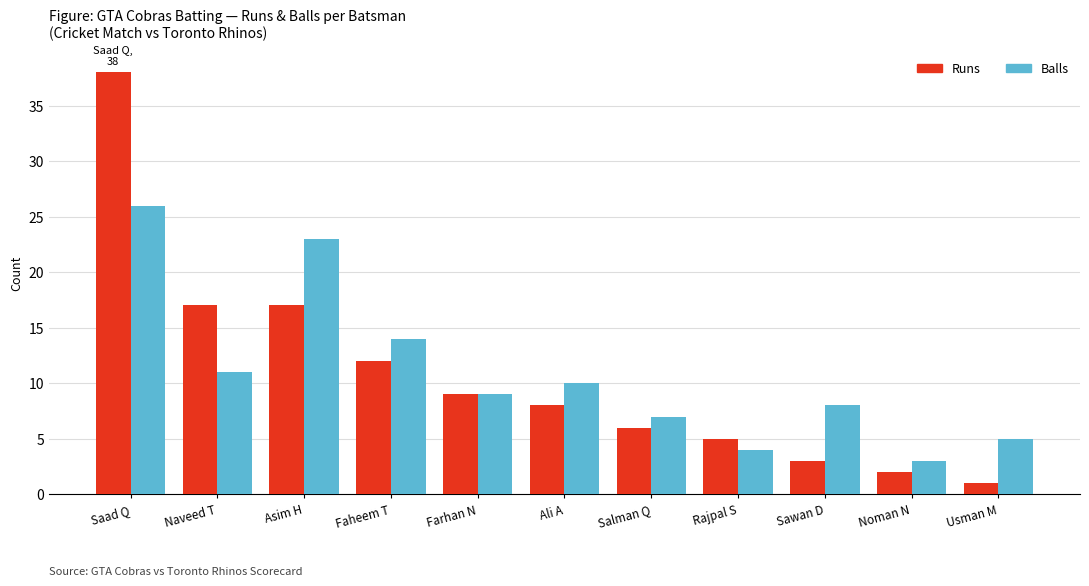

At which category is the sum across all series the highest?

Saad Q